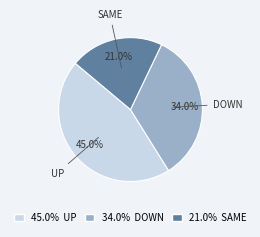

Is there any slice that represents more than half of the pie?

No